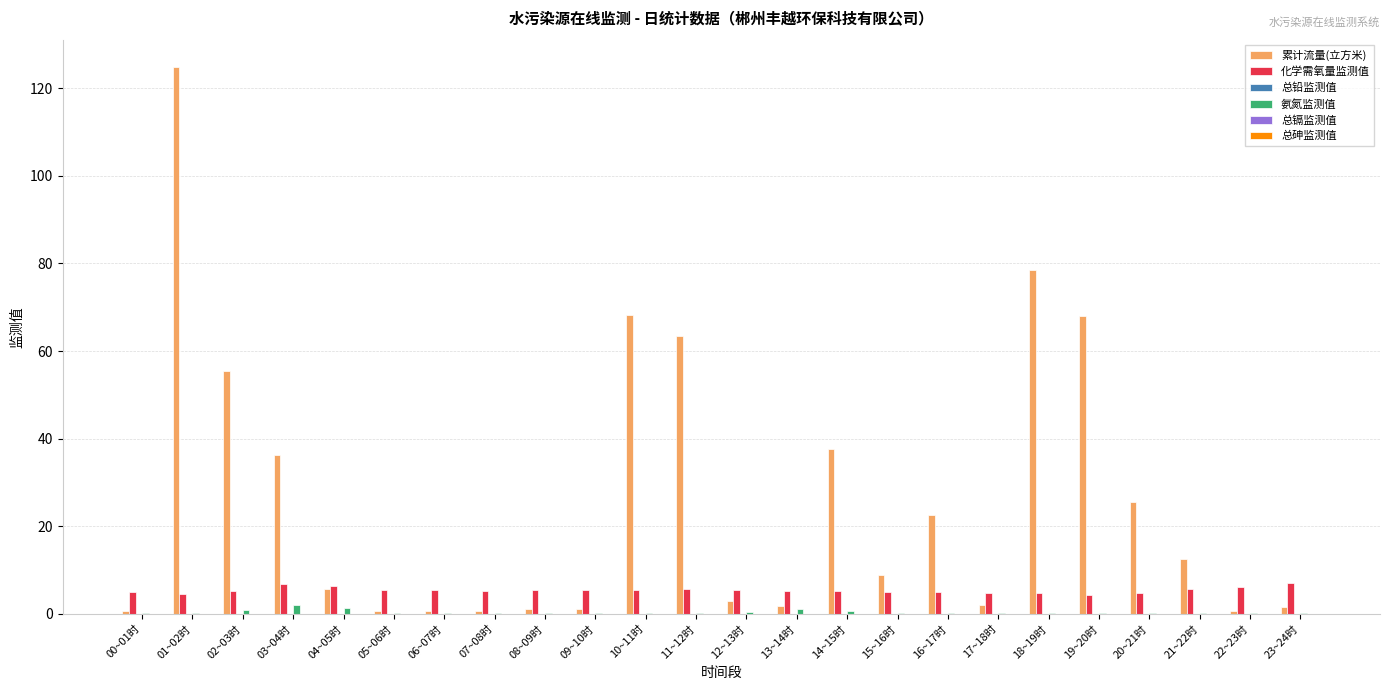

Which series has the widest spread of values?

累计流量(立方米)